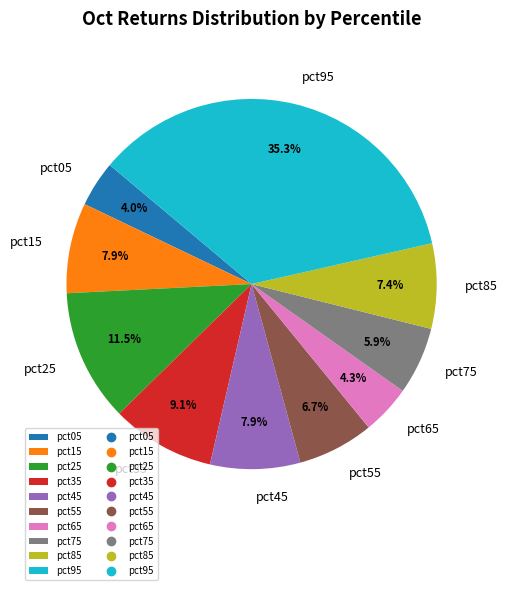

What percentage is the pct85 slice, to the nearest percent?

7%